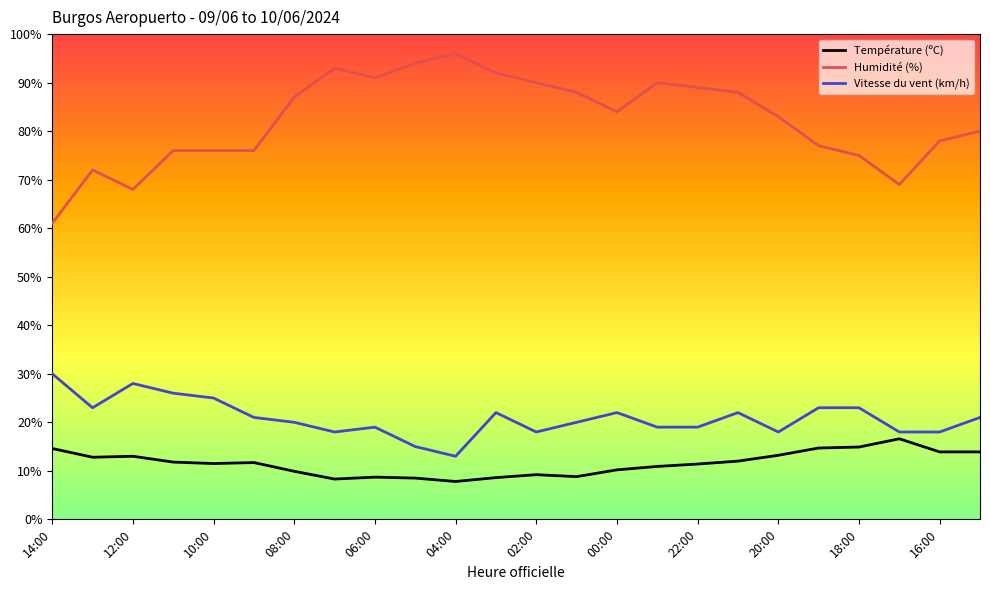

What is the difference between the maximum and minimum values in the Température (ºC) series?

8.8